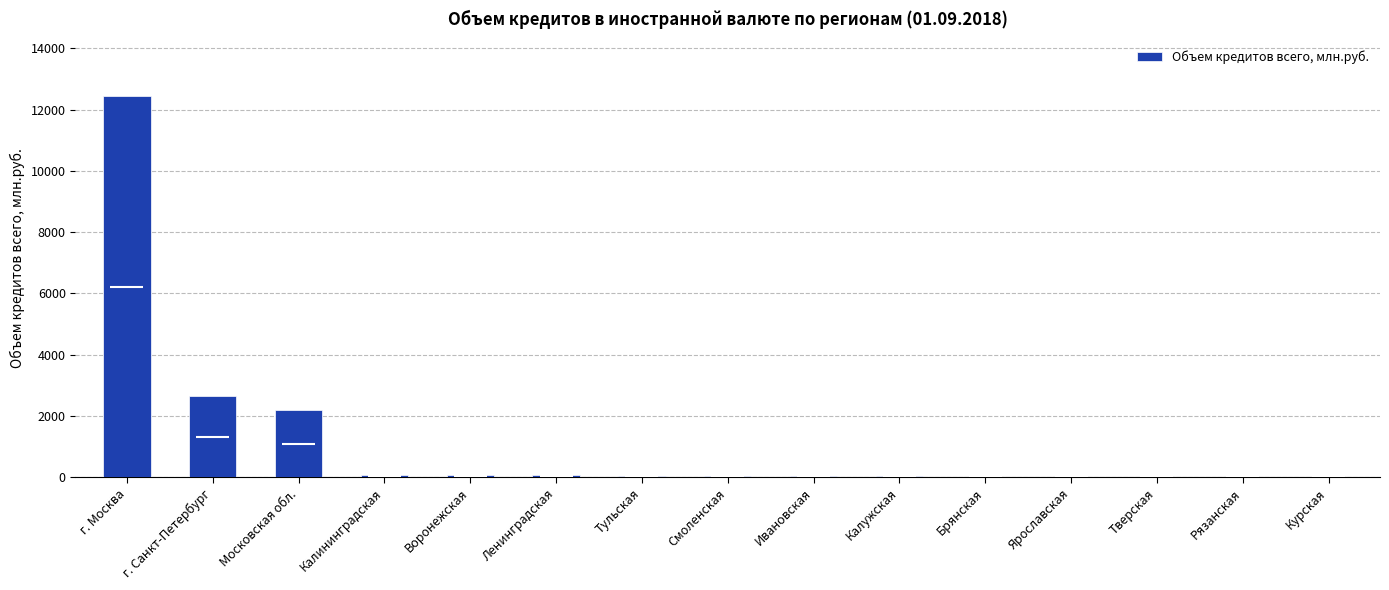

What is the difference between the maximum and second lowest values?

12421